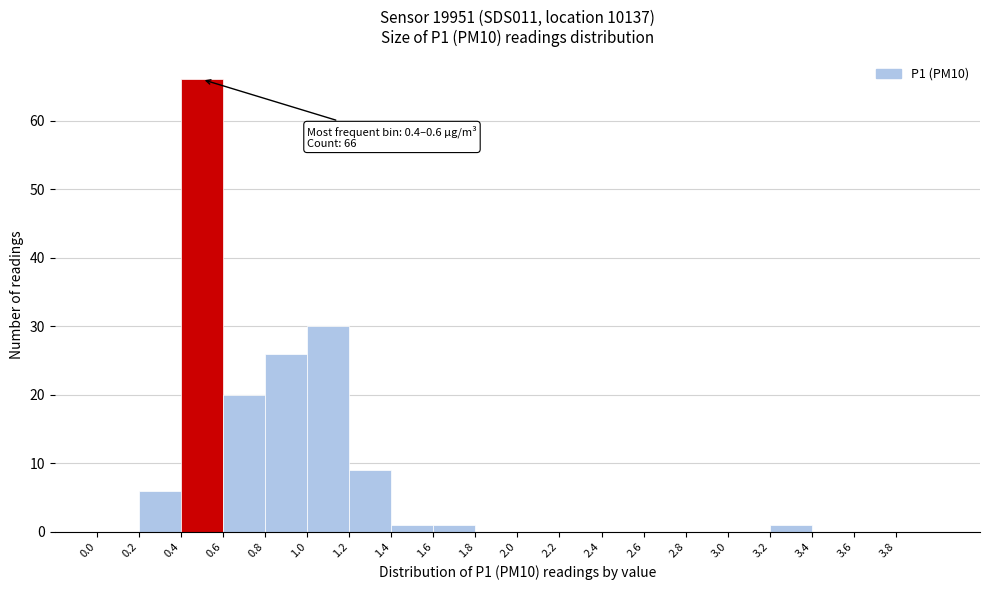

Which range on the x-axis has the tallest bar?

0.4 to 0.6